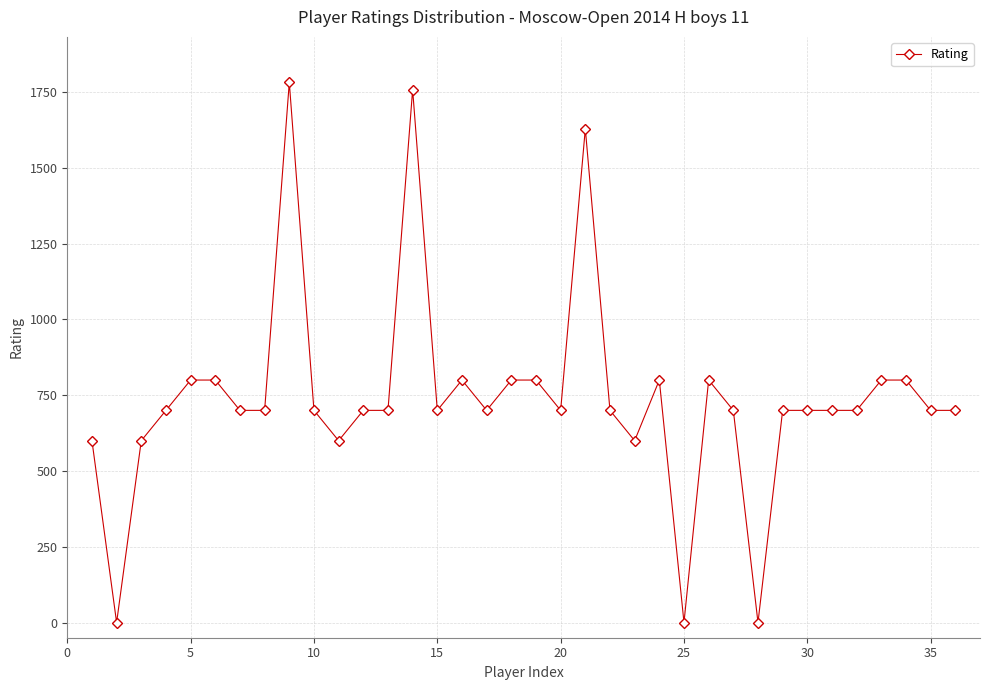

What is the difference between the maximum and minimum values?

1782